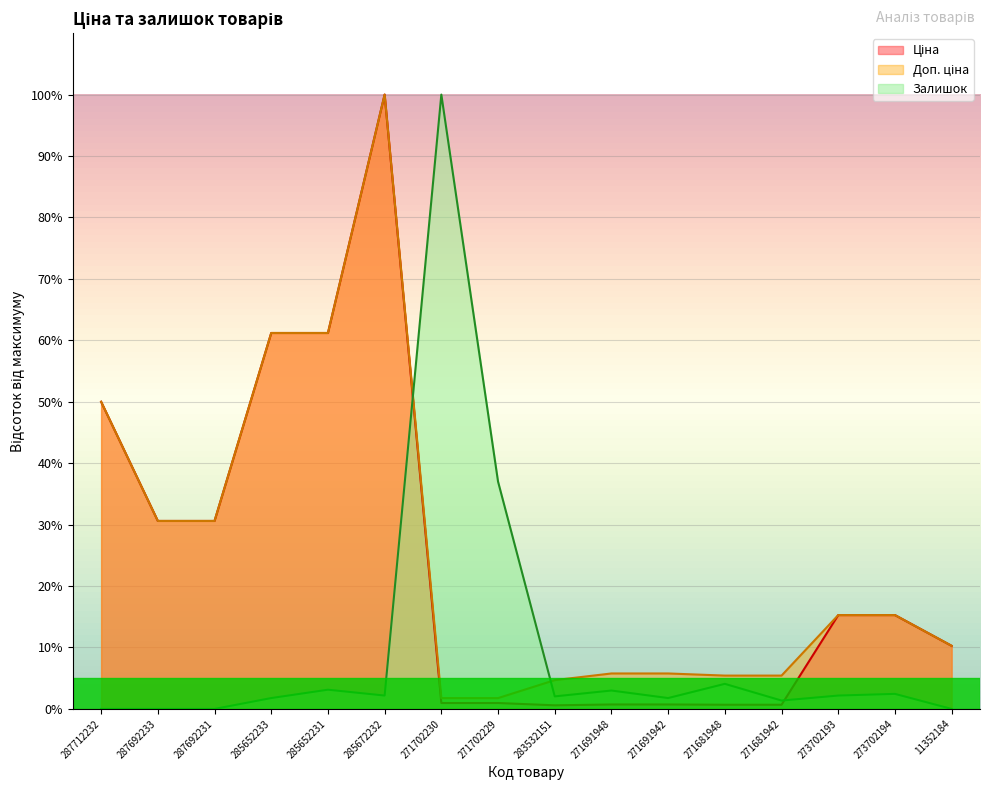

What is the sum of all Ціна values?

379.7